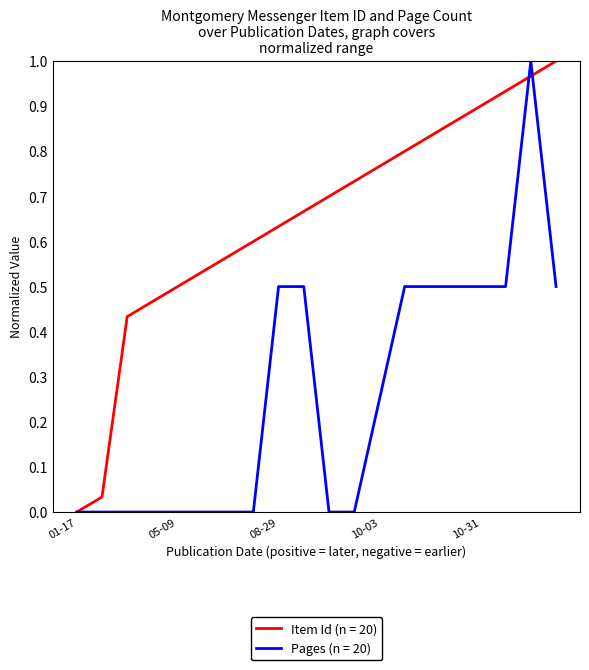

Which series has the largest total across all categories?

Item Id (n = 20)